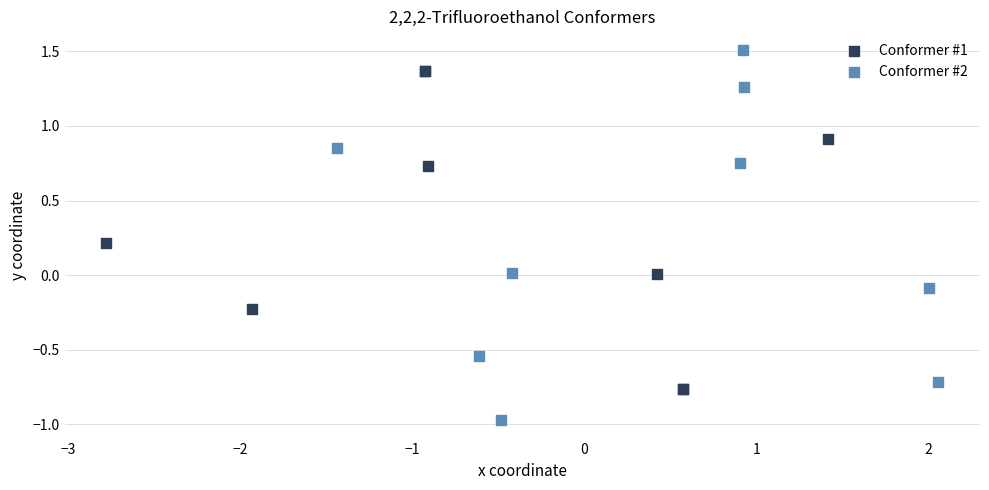

What are all the series names shown in the legend?

Conformer #1, Conformer #2